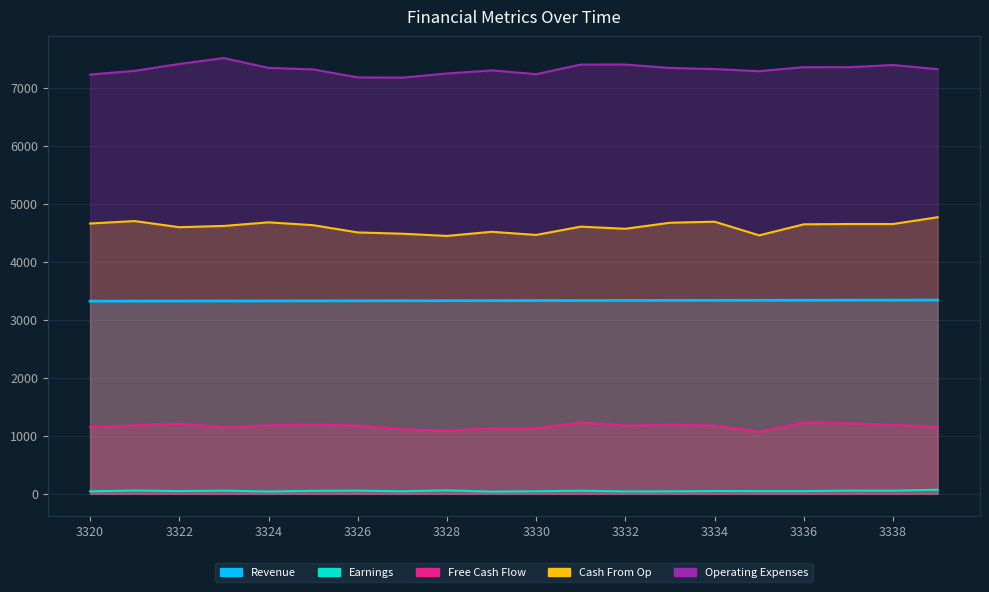

Which series has the largest range (max minus min)?

Operating Expenses